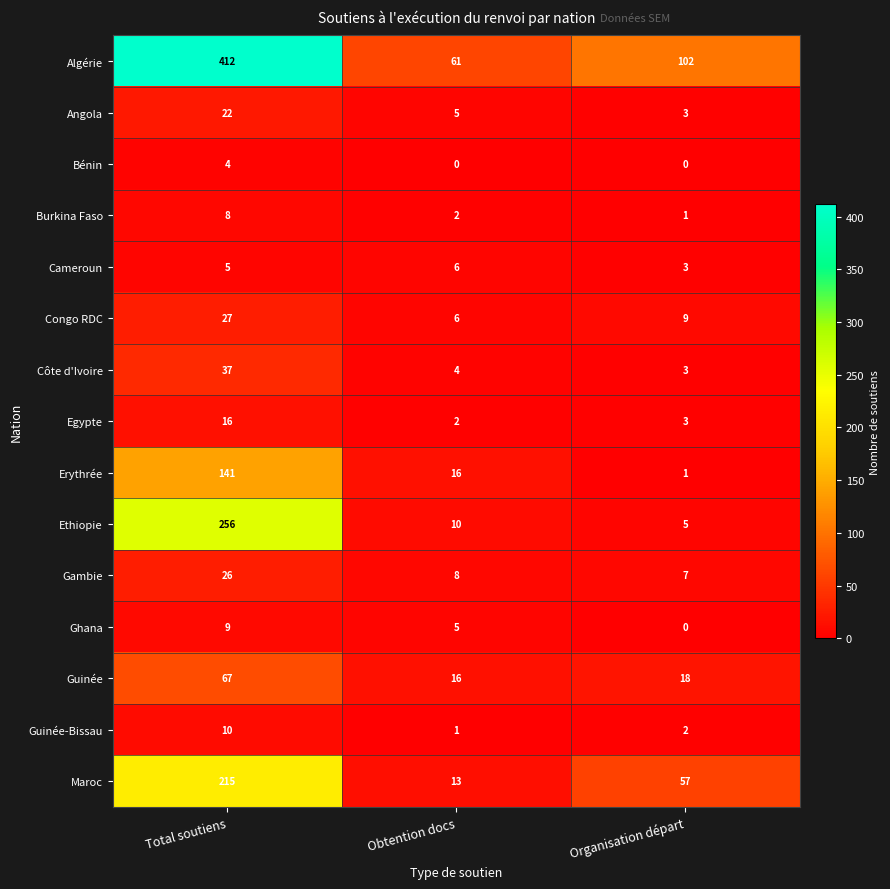

How many values in the Guinée-Bissau series are below 2?

1